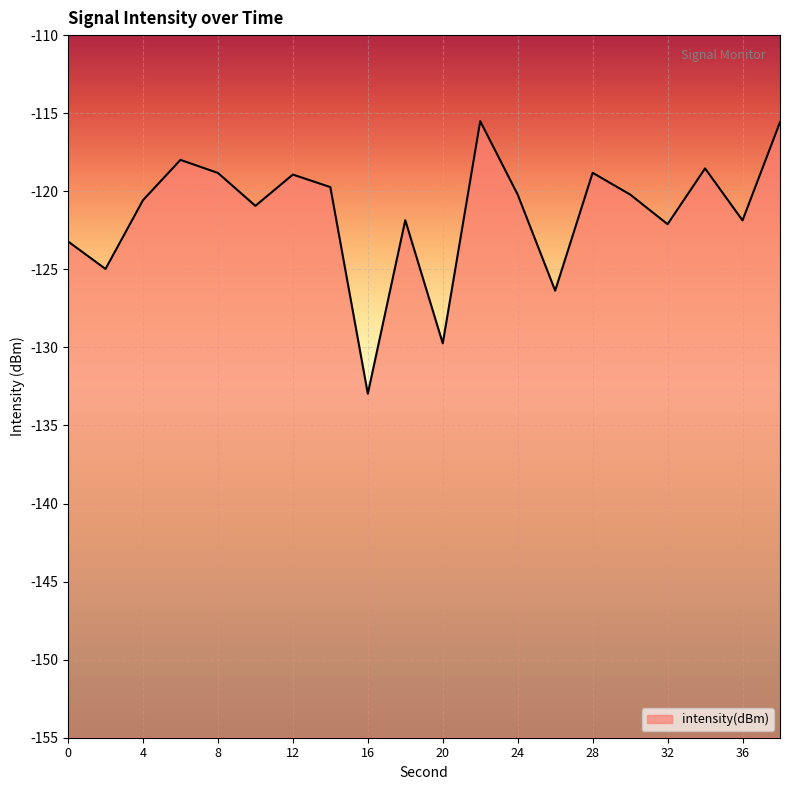

True or false: the data shows -123.2 at 0.

True